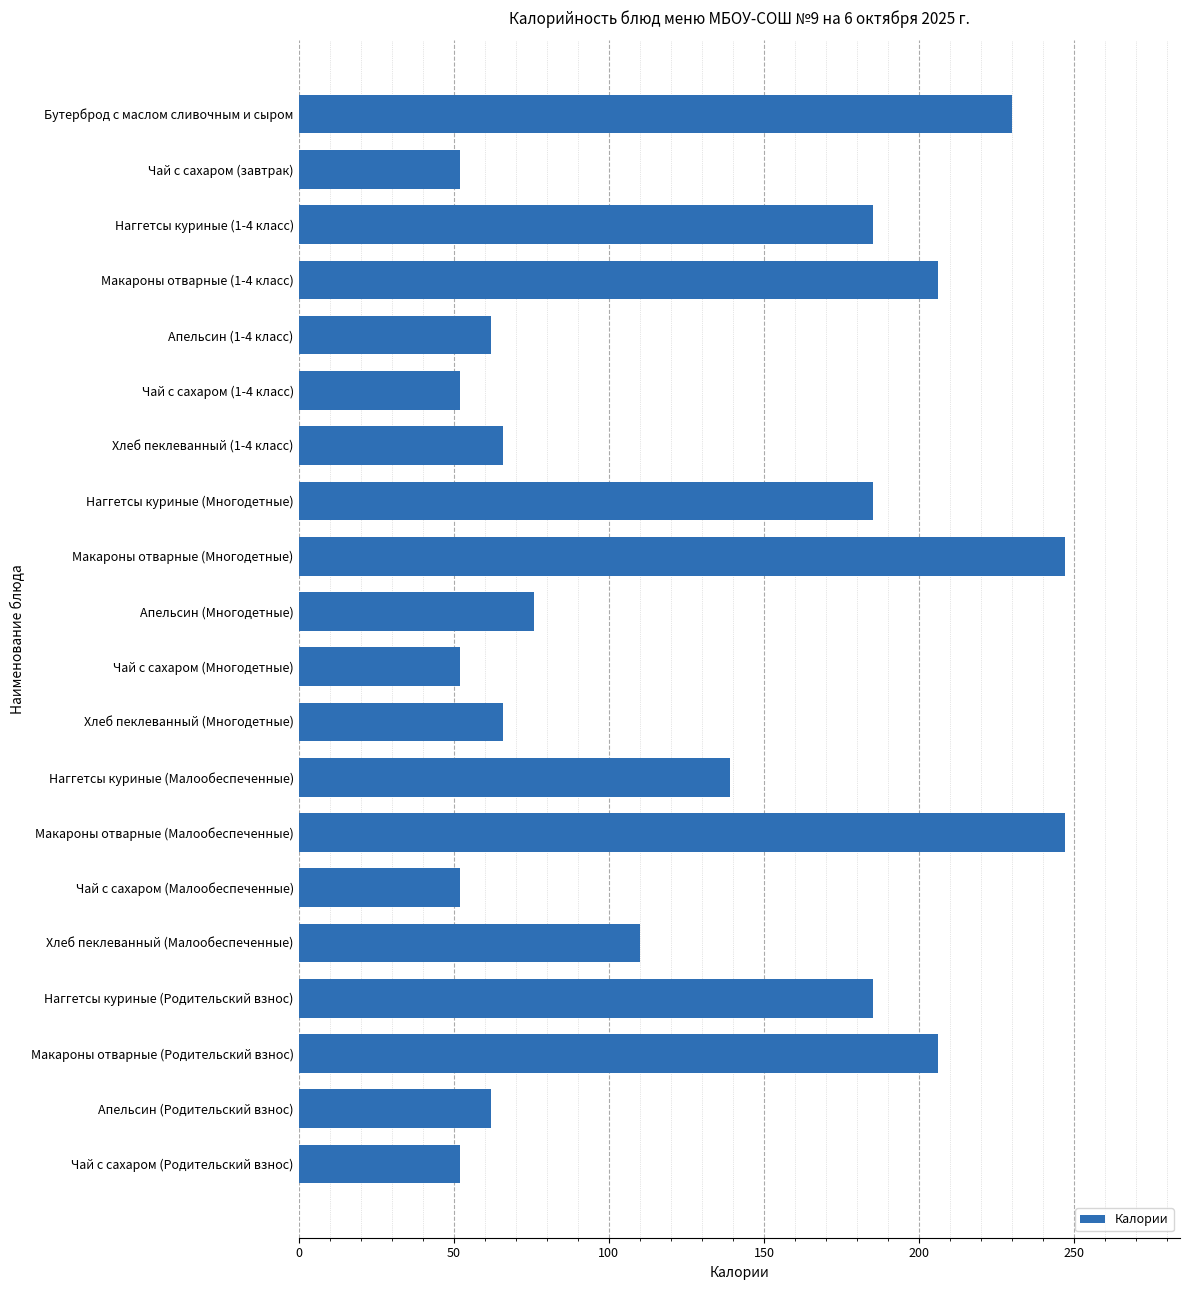

What value does the data have at Макароны отварные (Родительский взнос)?

206